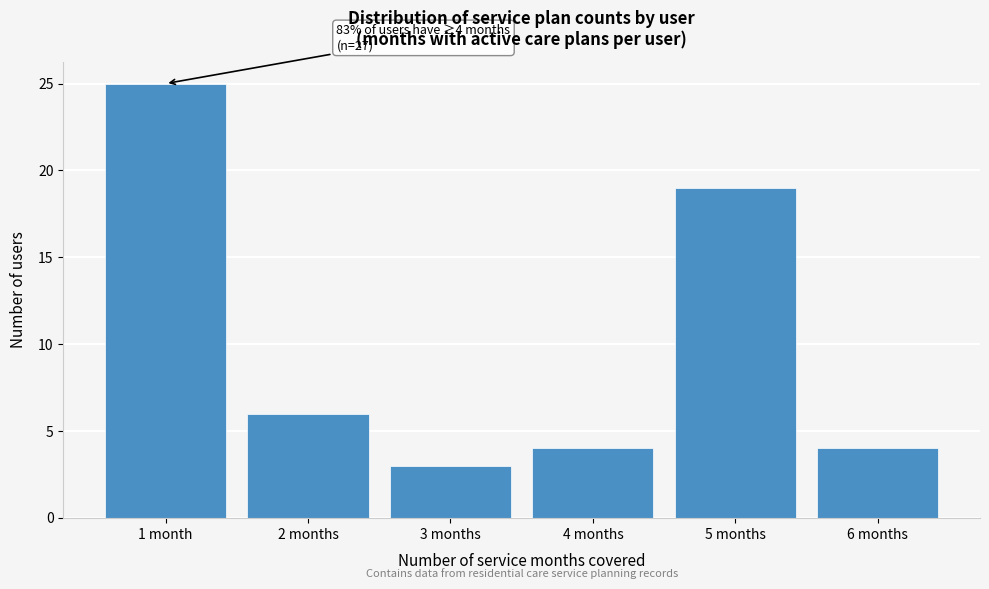

Reading left to right, what are all the values shown in this chart?

1 month=25	2 months=6	3 months=3	4 months=4	5 months=19	6 months=4